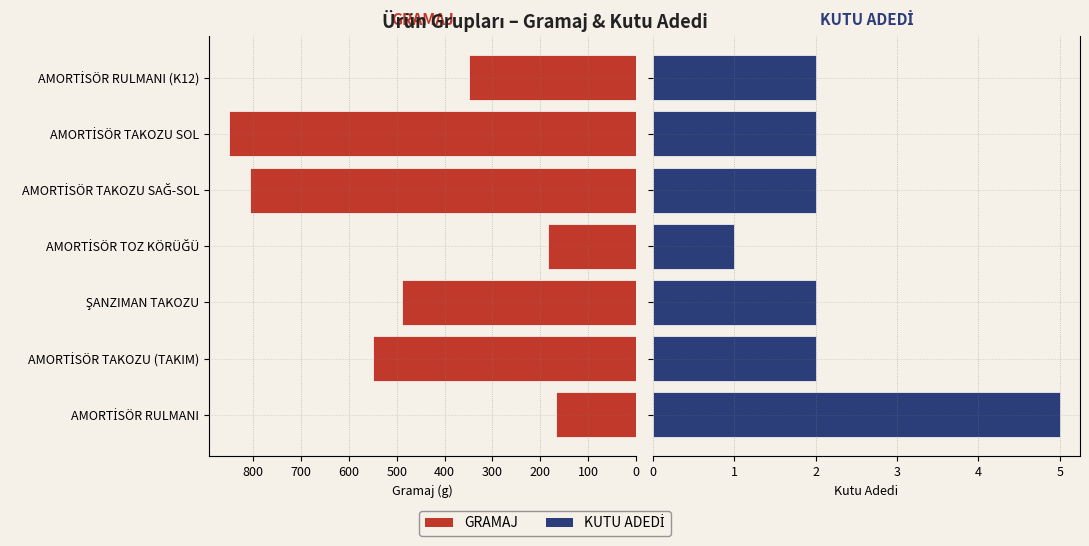

What is the difference between the maximum and minimum values in the GRAMAJ series?

683